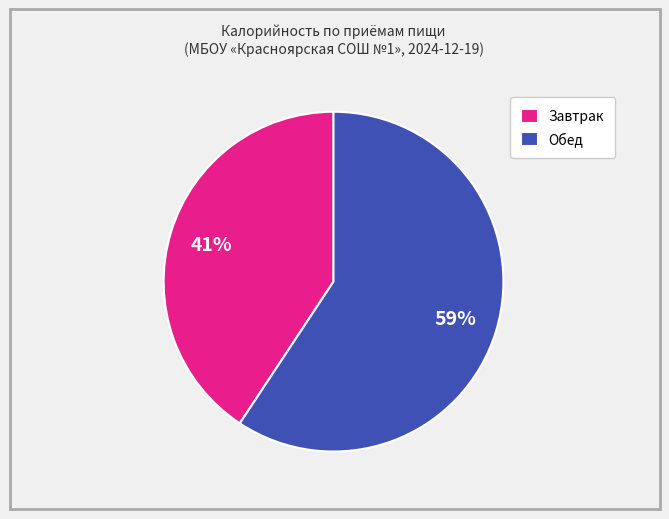

How many slices are in this pie chart?

2